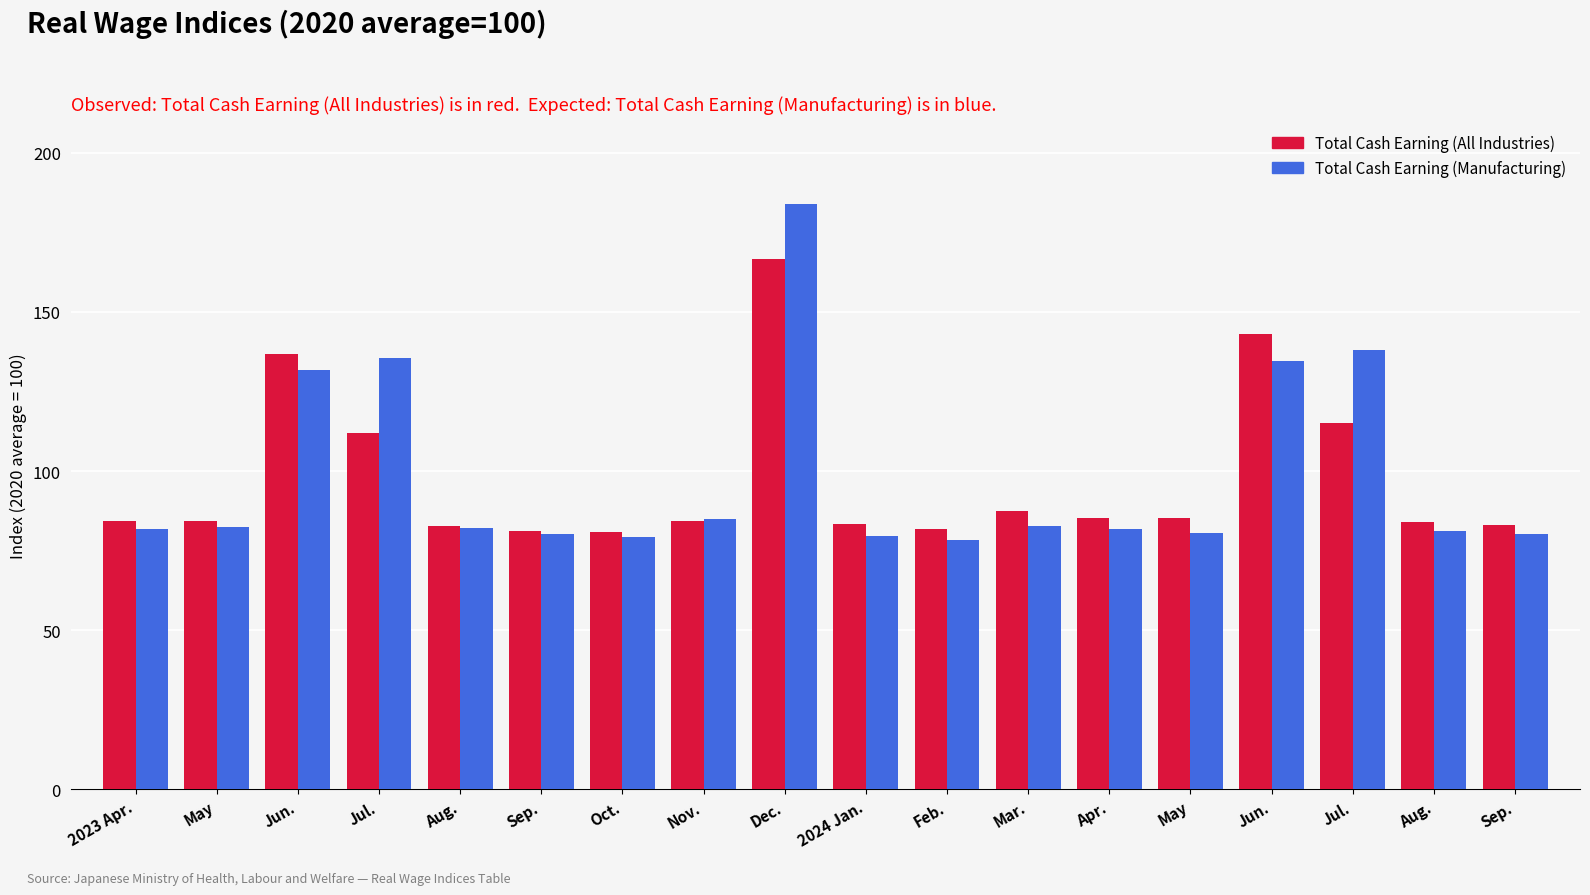

What is the sum of all Total Cash Earning (Manufacturing) values?

1779.2